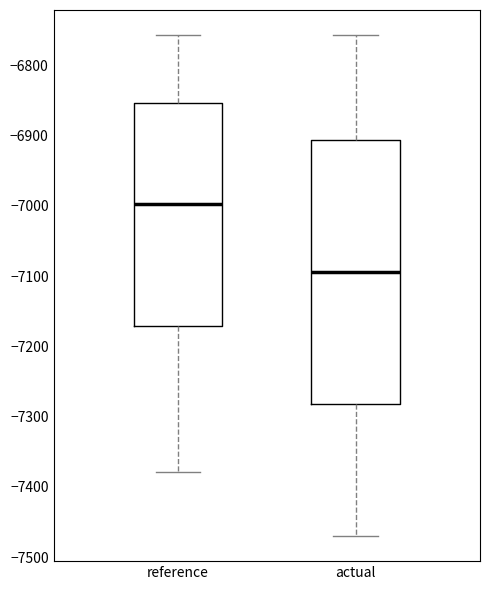

Where does the upper whisker of the box for actual end on the y-axis? The values are not printed on the chart, so give them approximately, as read against the axis.

-6760